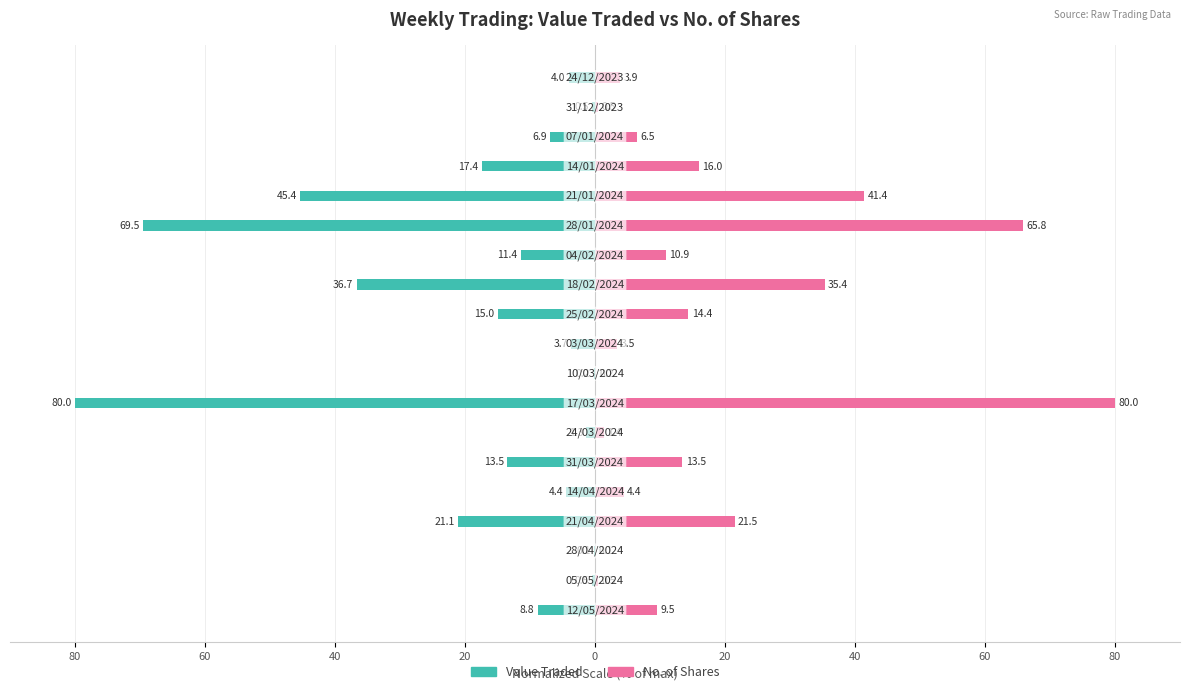

List the series in order of their peak value, highest first.

No. of Shares, Value Traded